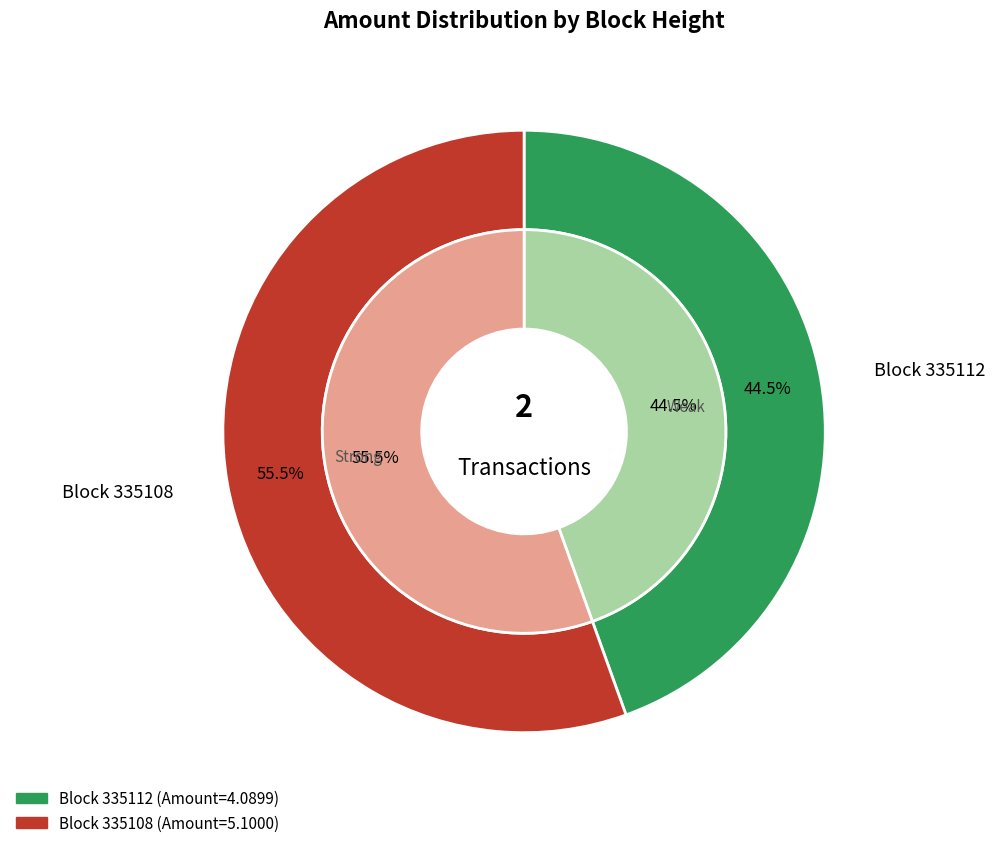

Combined, do 335112 and 335108 account for over 50%?

Yes